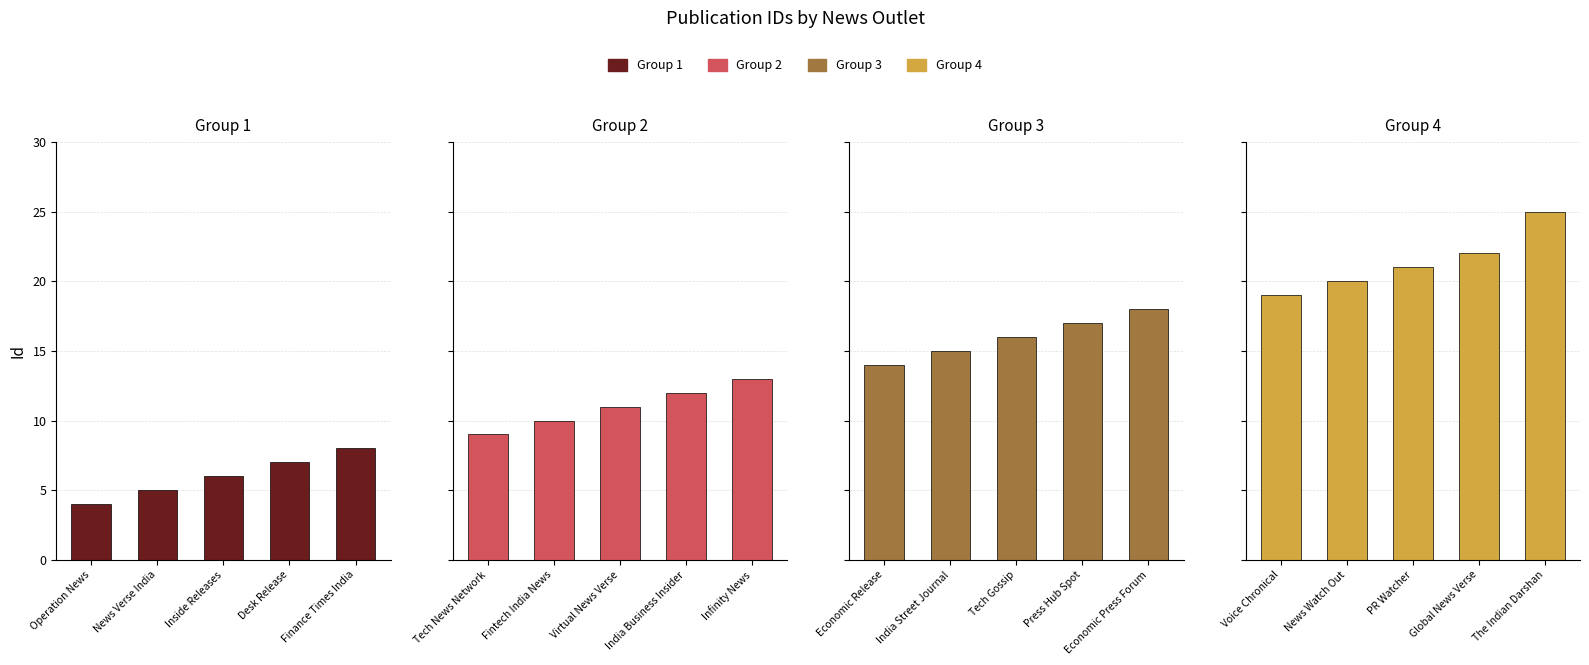

What is the difference between the maximum and minimum values in the Group 1 series?

4